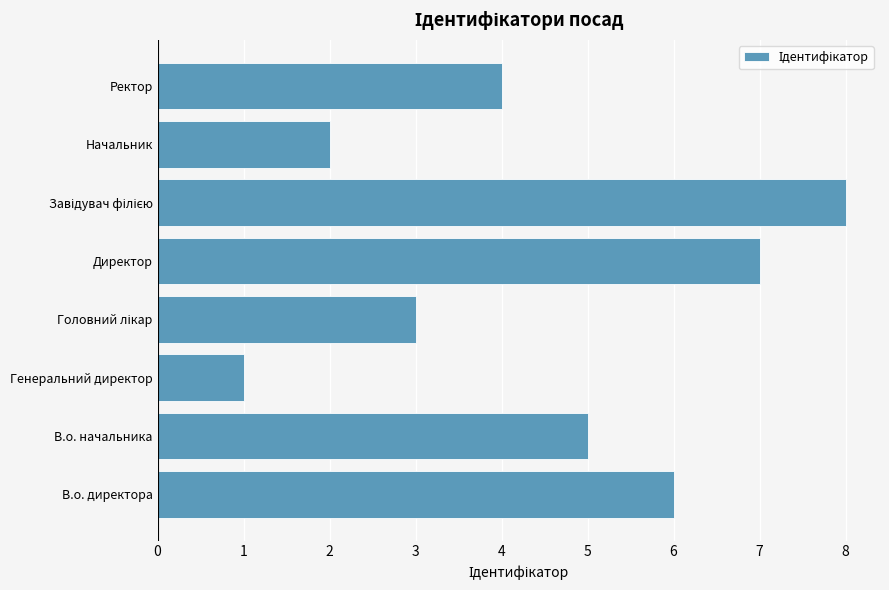

At which label is the value closest to 4?

Ректор